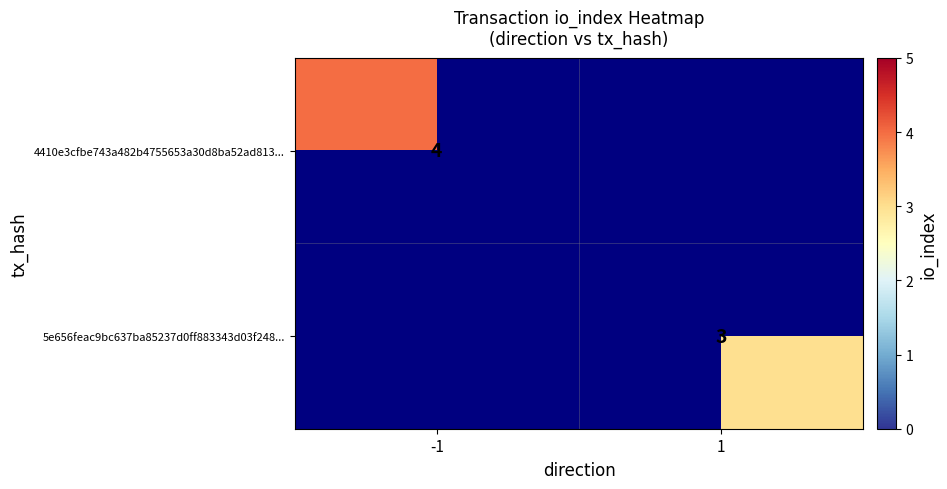

The value of 5e656feac9bc637ba85237d0ff883343d03f248... at 1 is 1. True or false?

False